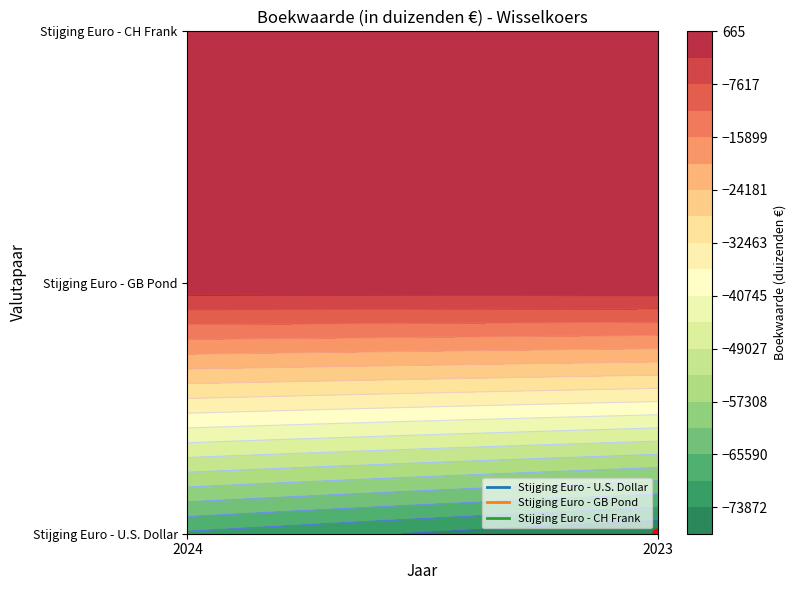

Which series has the widest spread of values?

Stijging Euro - U.S. Dollar